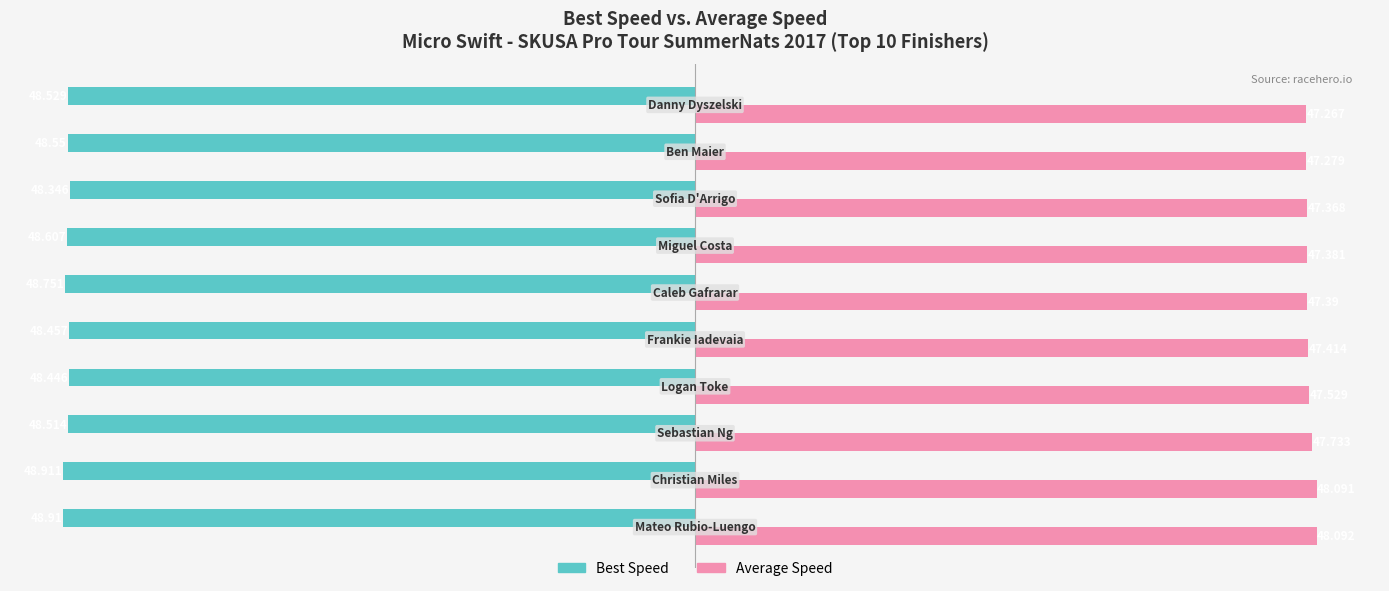

Which series has the largest range (max minus min)?

Average Speed